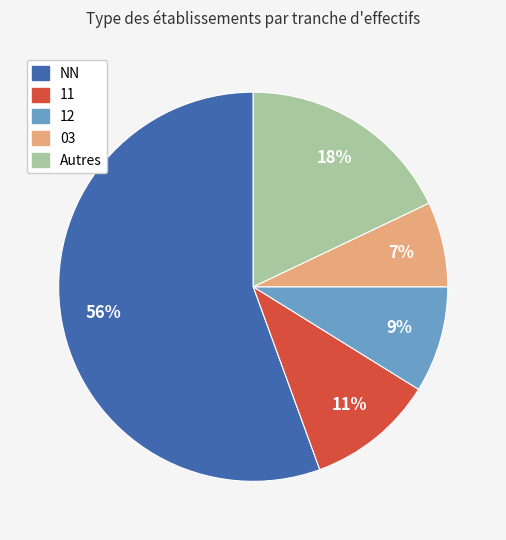

Is it true that NN is 63% of the pie?

False